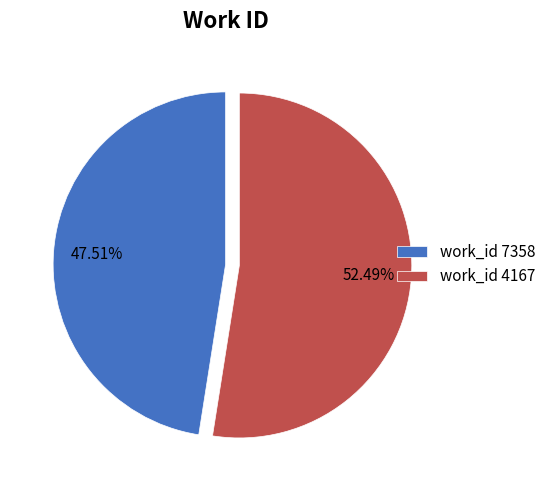

Rank the categories by value from lowest to highest.

work_id 7358, work_id 4167